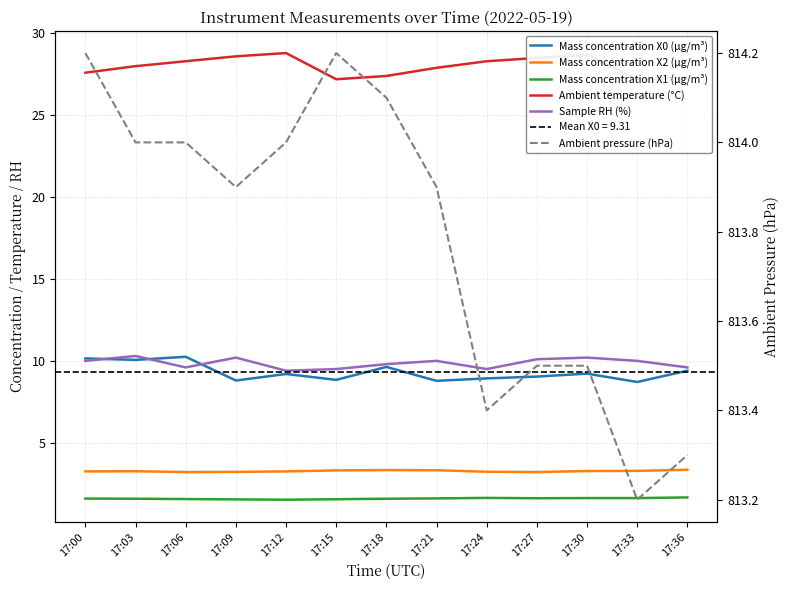

The value of Ambient temperature (°C) at 17:30 is 28.7. True or false?

True